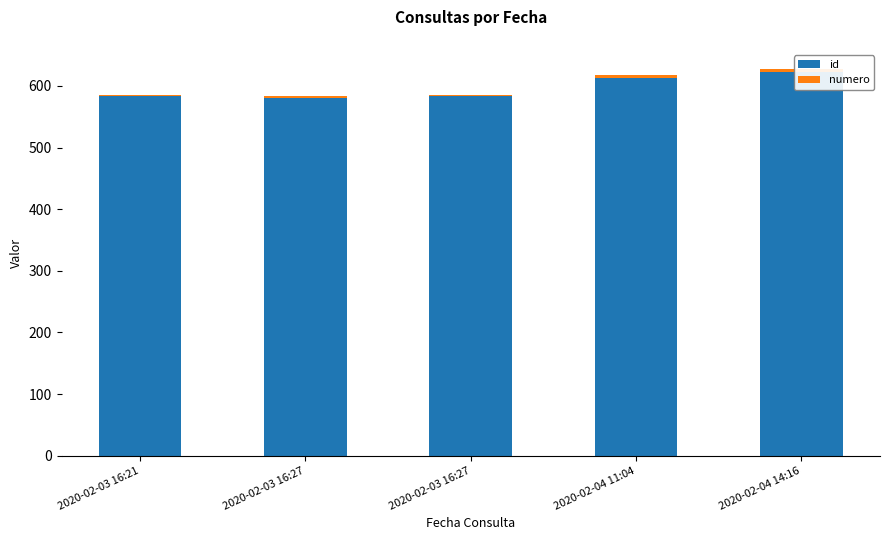

The id series shows 613 at 2020-02-04 11:04. True or false?

True